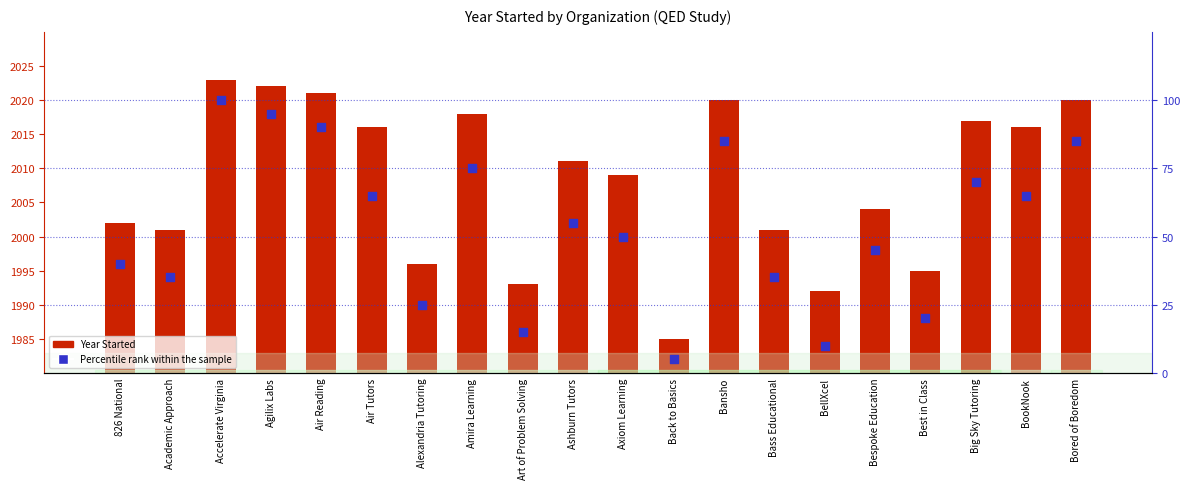

Which series contains the highest Y value?

Year Started